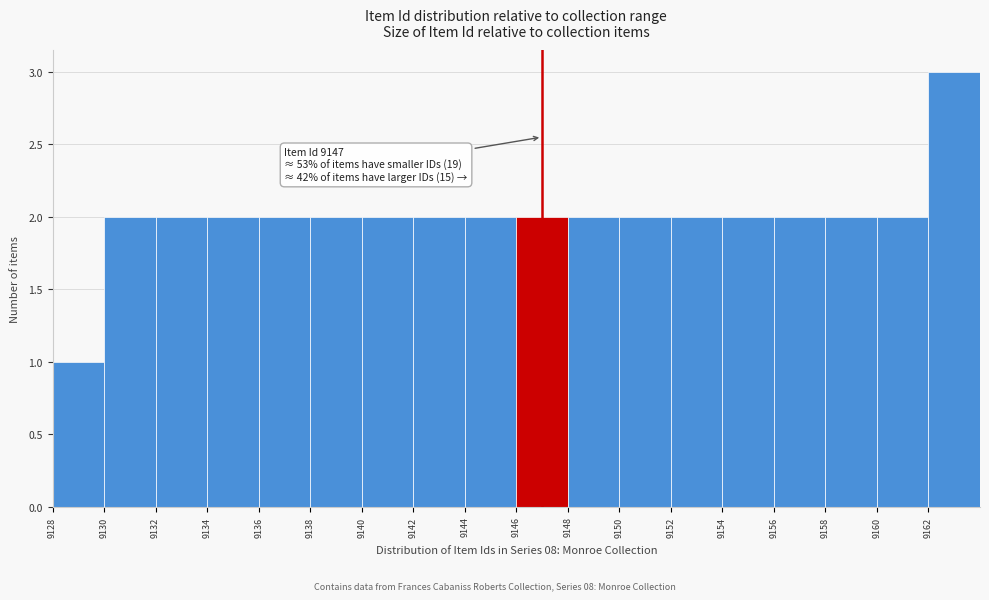

Which range on the x-axis has the tallest bar?

9162 to 9164